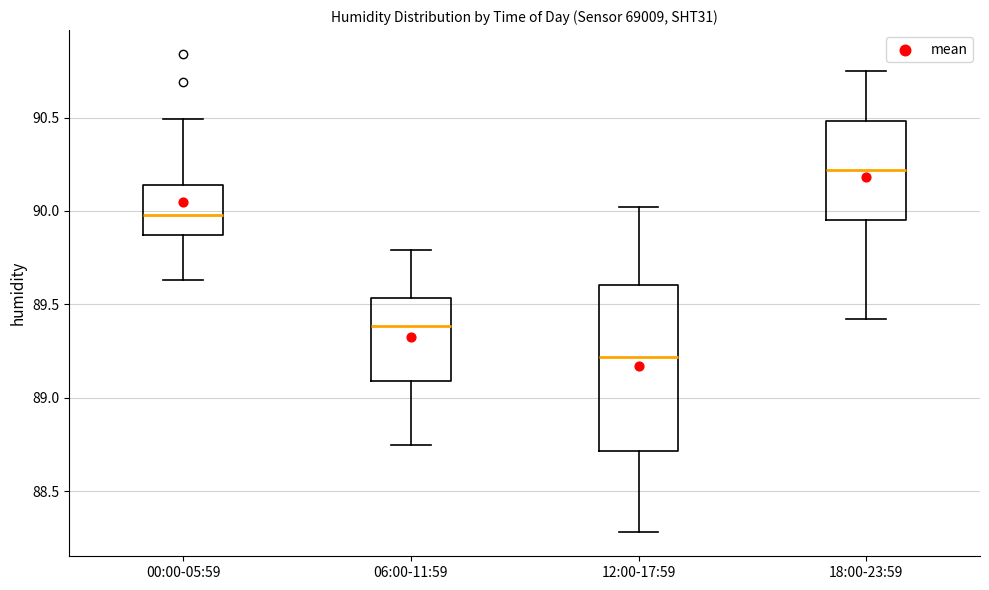

Reading left to right, read every box against the y-axis: the position of its median line, the range the box covers, and the ends of its whiskers. The values are not printed on the chart, so give them approximately, as read against the axis.

00:00-05:59: median 90.00, box 89.85 to 90.15, whiskers 89.65 to 90.50
06:00-11:59: median 89.40, box 89.10 to 89.55, whiskers 88.75 to 89.80
12:00-17:59: median 89.20, box 88.70 to 89.60, whiskers 88.30 to 90.00
18:00-23:59: median 90.20, box 89.95 to 90.50, whiskers 89.40 to 90.75